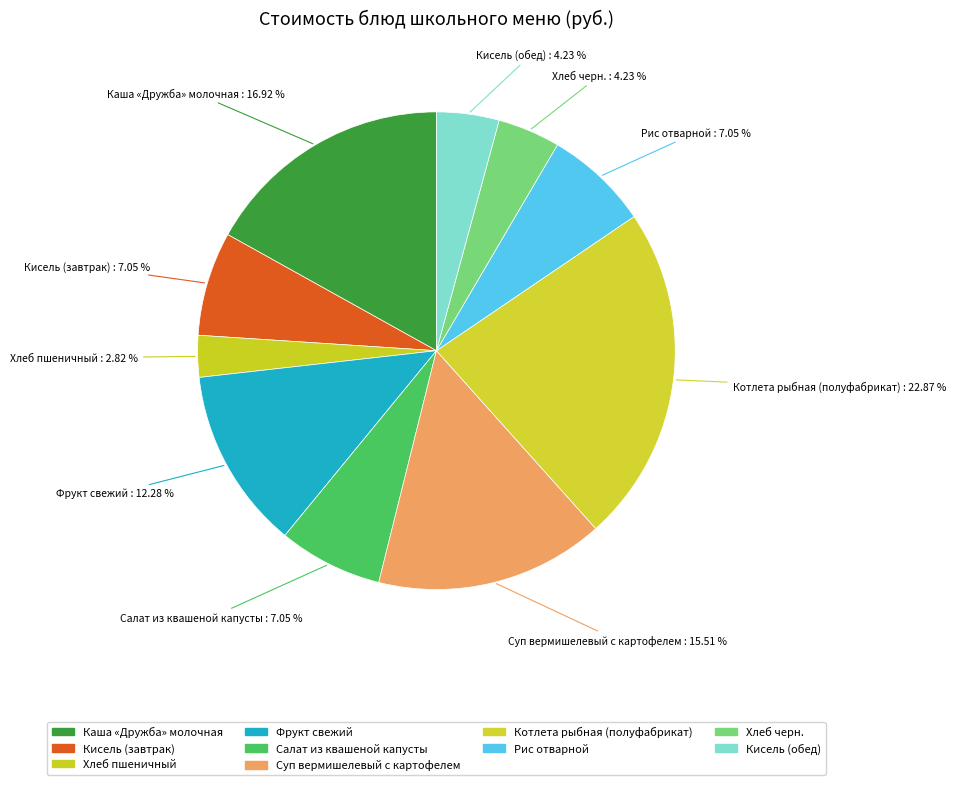

Count the number of slices in the pie.

10